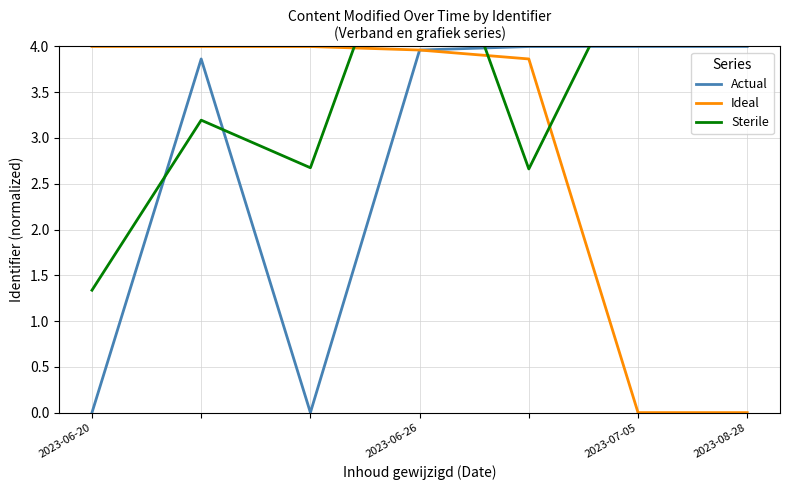

What is the maximum value shown in the chart?

6.0